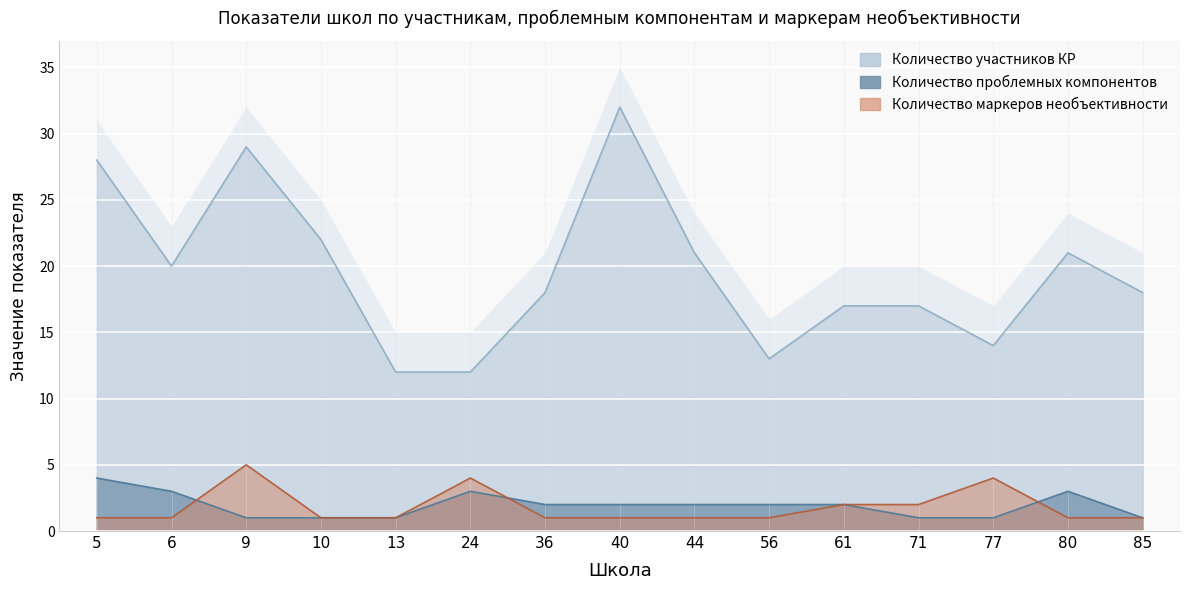

The Количество проблемных компонентов series shows 3 at 36. True or false?

False